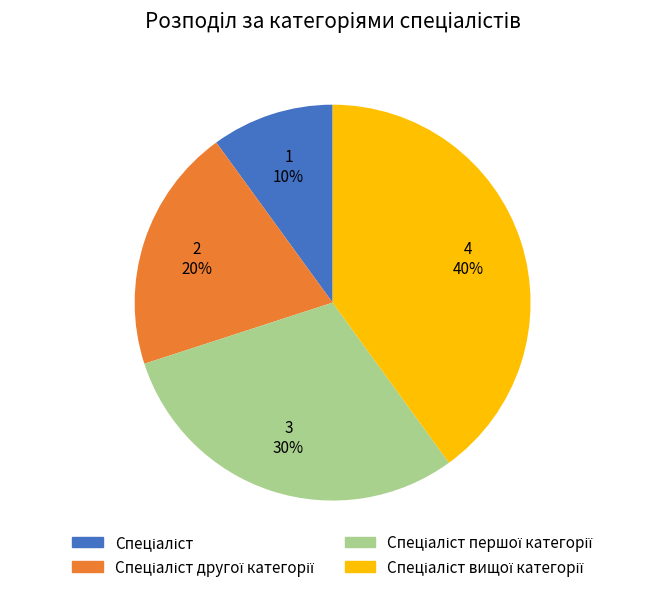

Does any single category account for the majority?

No